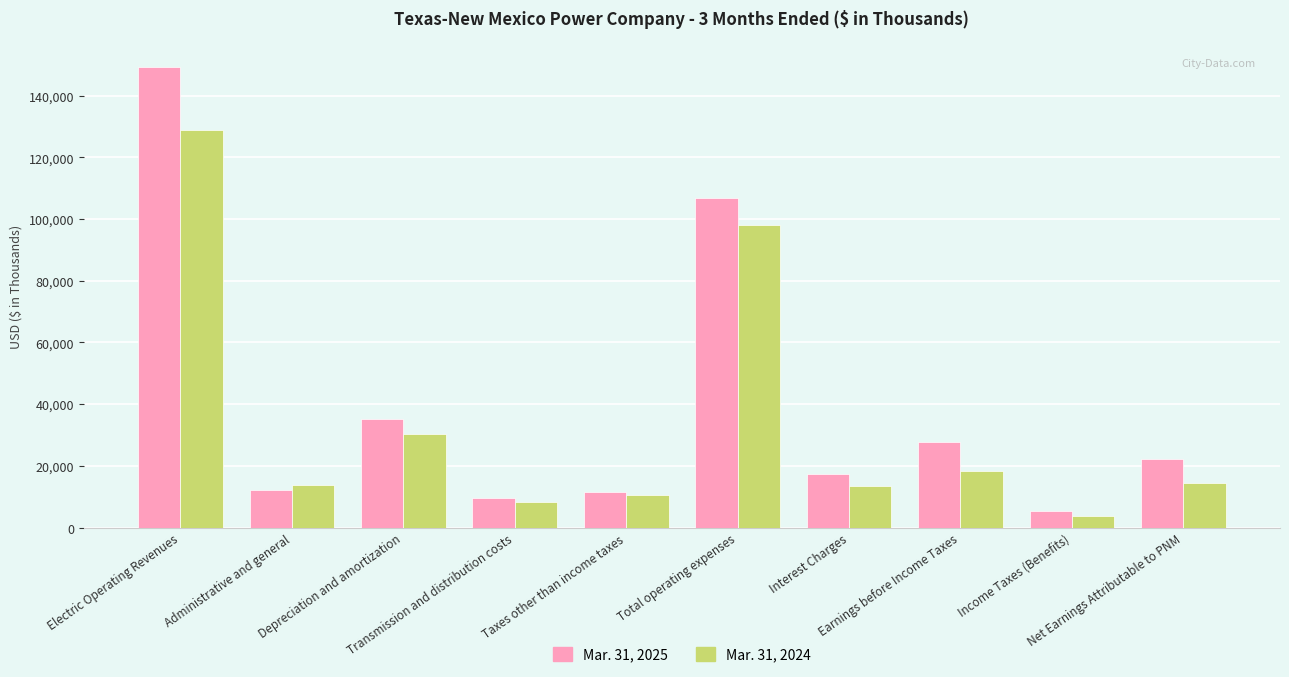

Which series has the widest spread of values?

Mar. 31, 2025